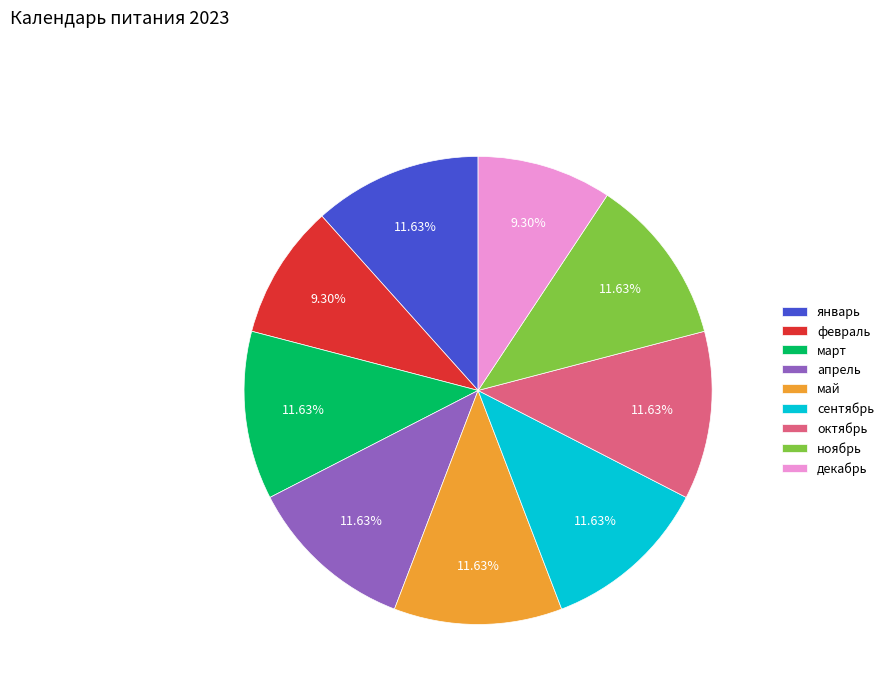

What is the ratio of the value at декабрь to the value at май?

0.8